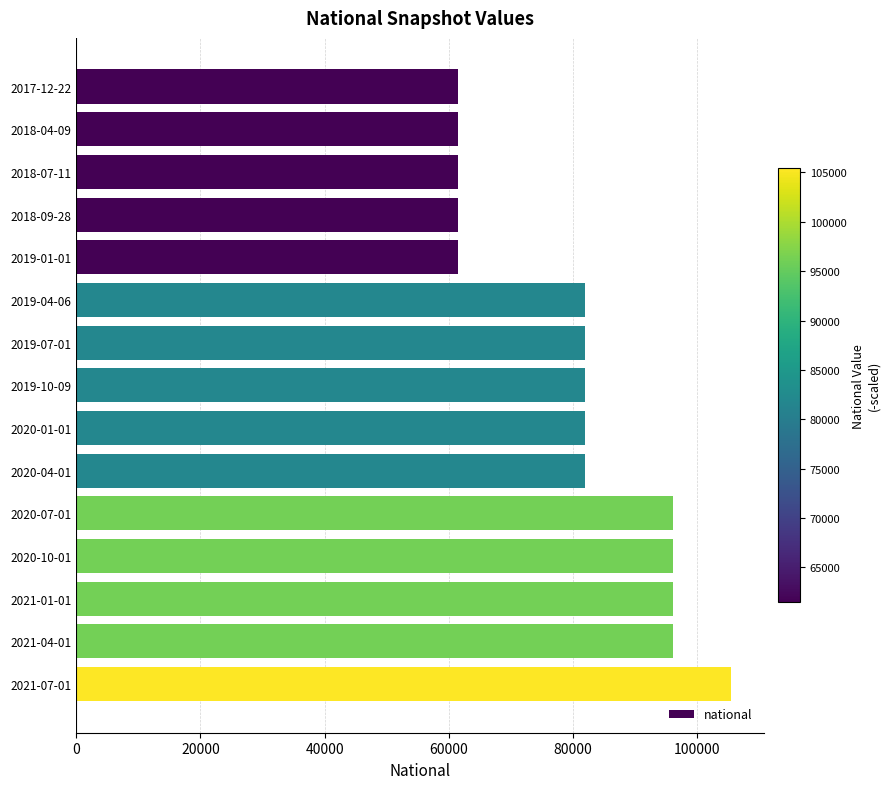

The value at 2019-10-09 is 81869. True or false?

True